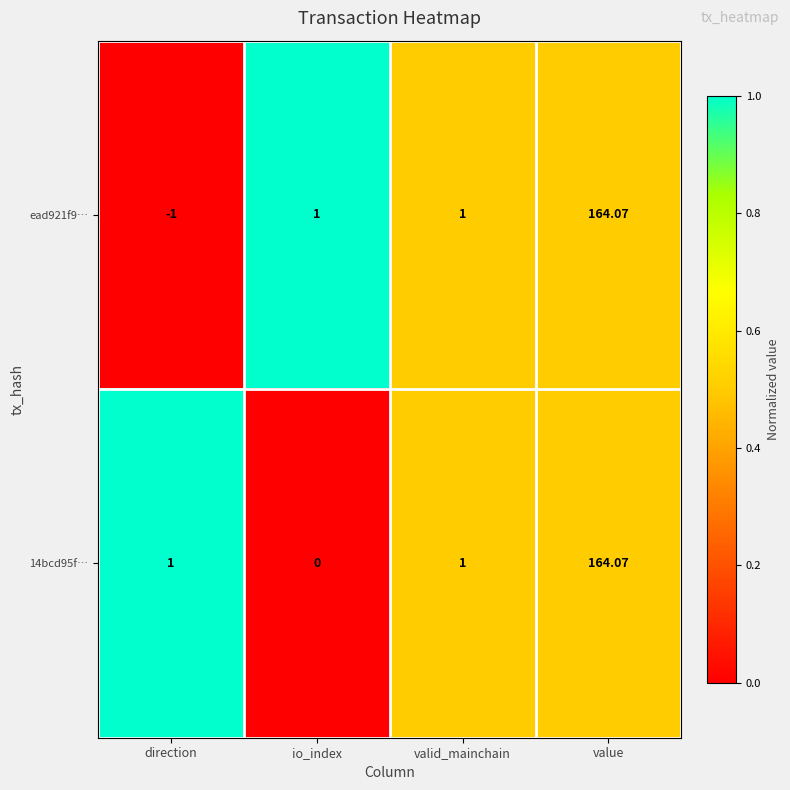

At how many categories does at least one series exceed 0?

4